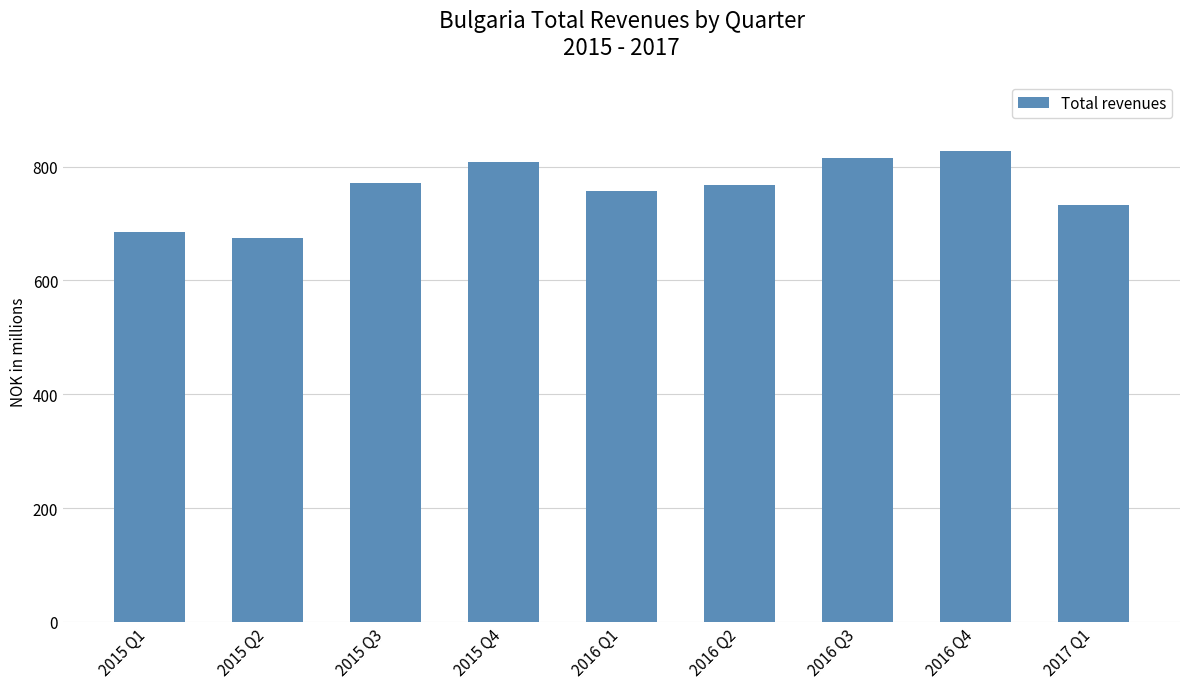

What is the label of the 6th bar from the right?

2015 Q4